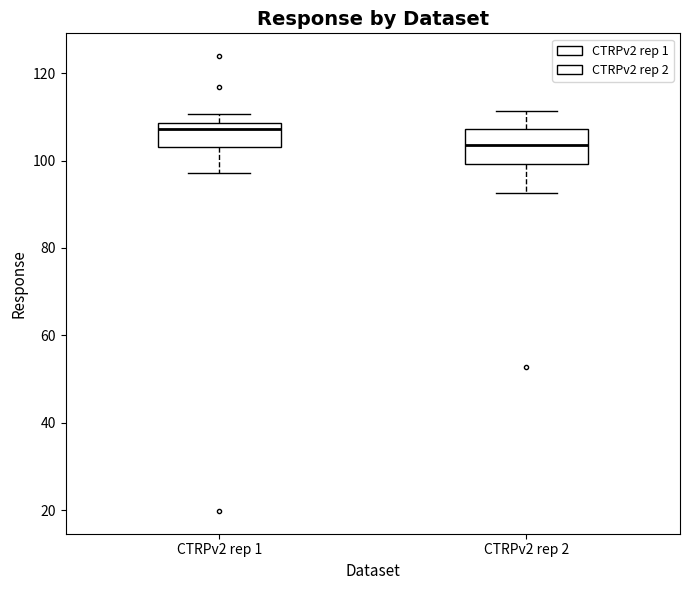

Reading left to right, read every box against the y-axis: the position of its median line, the range the box covers, and the ends of its whiskers. The values are not printed on the chart, so give them approximately, as read against the axis.

CTRPv2 rep 1: median 108 (just below the box's upper edge), box 104 to 108, whiskers 98 to 110
CTRPv2 rep 2: median 104, box 100 to 108, whiskers 92 to 112